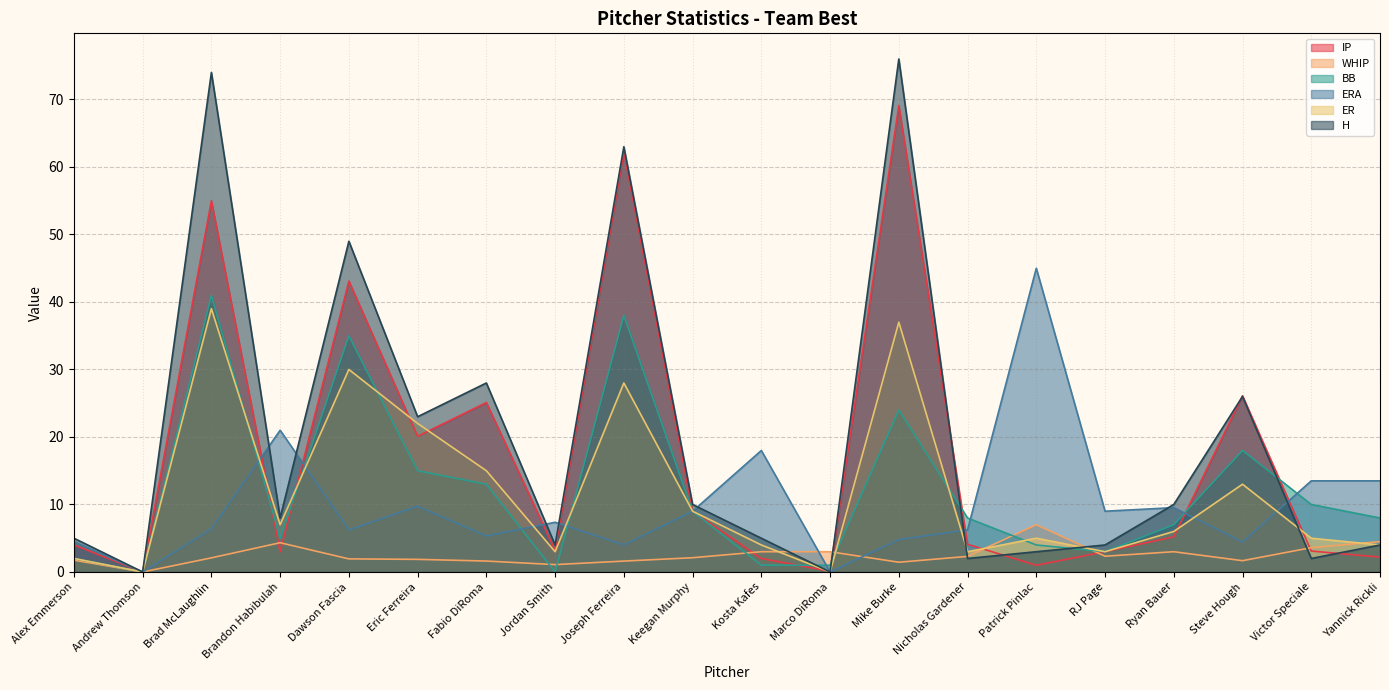

Reading left to right, transcribe all the data shown in this chart.

IP: Alex Emmerson=4.0	Andrew Thomson=0.0	Brad McLaughlin=55.0	Brandon Habibulah=3.0	Dawson Fascia=43.1	Eric Ferreira=20.1	Fabio DiRoma=25.1	Jordan Smith=3.2	Joseph Ferreira=62.2	Keegan Murphy=9.0	Kosta Kafes=2.0	Marco DiRoma=0.1	Mike Burke=69.1	Nicholas Gardener=4.1	Patrick Pinlac=1.0	RJ Page=3.0	Ryan Bauer=5.2	Steve Hough=26.1	Victor Speciale=3.1	Yannick Rickli=2.2
WHIP: Alex Emmerson=1.8	Andrew Thomson=0.0	Brad McLaughlin=2.1	Brandon Habibulah=4.3	Dawson Fascia=1.9	Eric Ferreira=1.9	Fabio DiRoma=1.6	Jordan Smith=1.1	Joseph Ferreira=1.6	Keegan Murphy=2.1	Kosta Kafes=3.0	Marco DiRoma=3.0	Mike Burke=1.4	Nicholas Gardener=2.3	Patrick Pinlac=7.0	RJ Page=2.3	Ryan Bauer=3.0	Steve Hough=1.7	Victor Speciale=3.6	Yannick Rickli=4.5
BB: Alex Emmerson=2.0	Andrew Thomson=0.0	Brad McLaughlin=41.0	Brandon Habibulah=5.0	Dawson Fascia=35.0	Eric Ferreira=15.0	Fabio DiRoma=13.0	Jordan Smith=0.0	Joseph Ferreira=38.0	Keegan Murphy=9.0	Kosta Kafes=1.0	Marco DiRoma=1.0	Mike Burke=24.0	Nicholas Gardener=8.0	Patrick Pinlac=4.0	RJ Page=3.0	Ryan Bauer=7.0	Steve Hough=18.0	Victor Speciale=10.0	Yannick Rickli=8.0
ERA: Alex Emmerson=4.5	Andrew Thomson=0.0	Brad McLaughlin=6.4	Brandon Habibulah=21.0	Dawson Fascia=6.2	Eric Ferreira=9.7	Fabio DiRoma=5.3	Jordan Smith=7.4	Joseph Ferreira=4.0	Keegan Murphy=9.0	Kosta Kafes=18.0	Marco DiRoma=0.0	Mike Burke=4.8	Nicholas Gardener=6.2	Patrick Pinlac=45.0	RJ Page=9.0	Ryan Bauer=9.5	Steve Hough=4.4	Victor Speciale=13.5	Yannick Rickli=13.5
ER: Alex Emmerson=2.0	Andrew Thomson=0.0	Brad McLaughlin=39.0	Brandon Habibulah=7.0	Dawson Fascia=30.0	Eric Ferreira=22.0	Fabio DiRoma=15.0	Jordan Smith=3.0	Joseph Ferreira=28.0	Keegan Murphy=9.0	Kosta Kafes=4.0	Marco DiRoma=0.0	Mike Burke=37.0	Nicholas Gardener=3.0	Patrick Pinlac=5.0	RJ Page=3.0	Ryan Bauer=6.0	Steve Hough=13.0	Victor Speciale=5.0	Yannick Rickli=4.0
H: Alex Emmerson=5.0	Andrew Thomson=0.0	Brad McLaughlin=74.0	Brandon Habibulah=8.0	Dawson Fascia=49.0	Eric Ferreira=23.0	Fabio DiRoma=28.0	Jordan Smith=4.0	Joseph Ferreira=63.0	Keegan Murphy=10.0	Kosta Kafes=5.0	Marco DiRoma=0.0	Mike Burke=76.0	Nicholas Gardener=2.0	Patrick Pinlac=3.0	RJ Page=4.0	Ryan Bauer=10.0	Steve Hough=26.0	Victor Speciale=2.0	Yannick Rickli=4.0